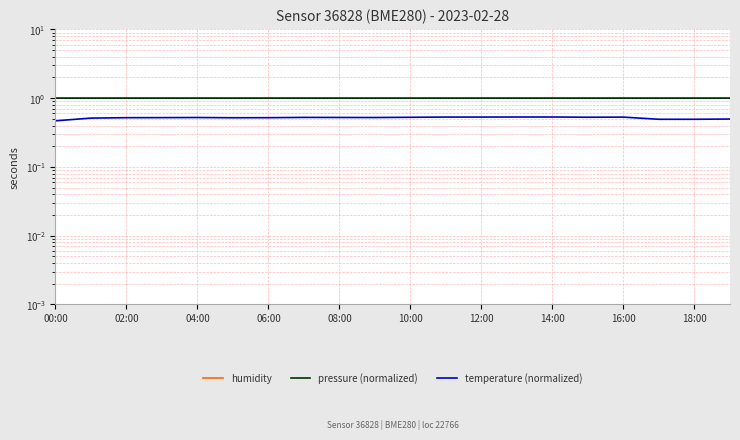

At how many categories does at least one series exceed 0?

20